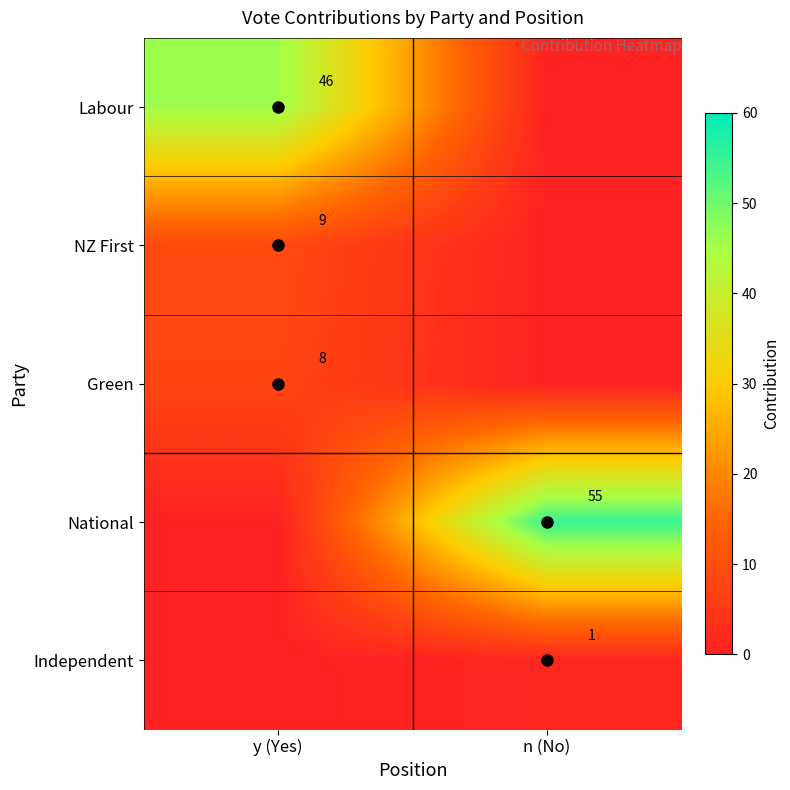

Is it true that NZ First equals 2 at y (Yes)?

False